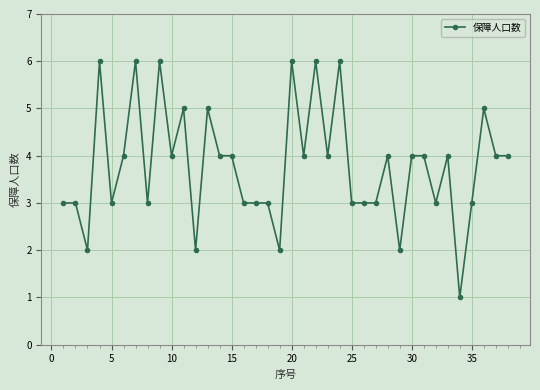

Count the number of categories in the chart.

38